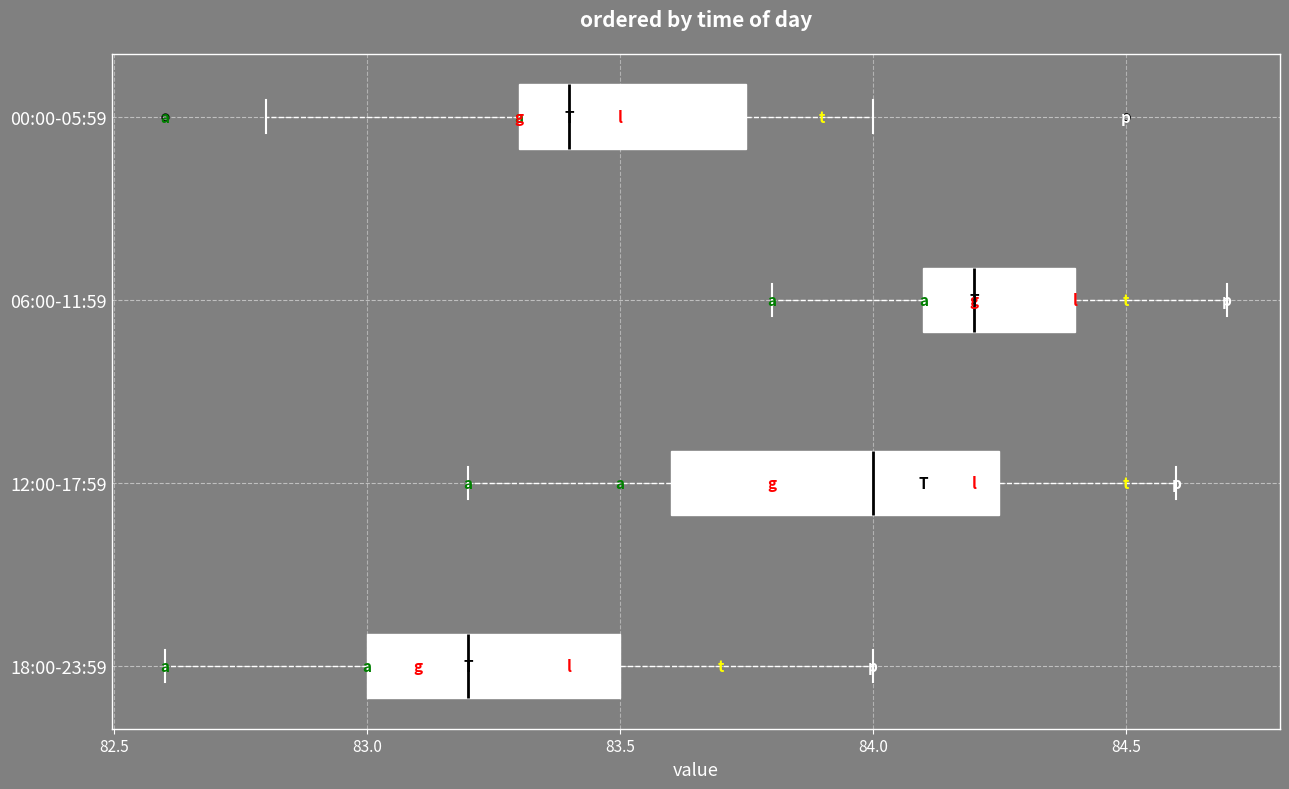

Reading bottom to top, transcribe this box plot: for each box, give where its median line is, the range the box spans, and where its two whiskers end, as read against the x-axis. The values are not printed on the chart, so give them approximately, as read against the axis.

18:00-23:59: median 83.20, box 83.00 to 83.50, whiskers 82.60 to 84.00
12:00-17:59: median 84.00, box 83.60 to 84.25, whiskers 83.20 to 84.60
06:00-11:59: median 84.20, box 84.10 to 84.40, whiskers 83.80 to 84.70
00:00-05:59: median 83.40, box 83.30 to 83.75, whiskers 82.80 to 84.00